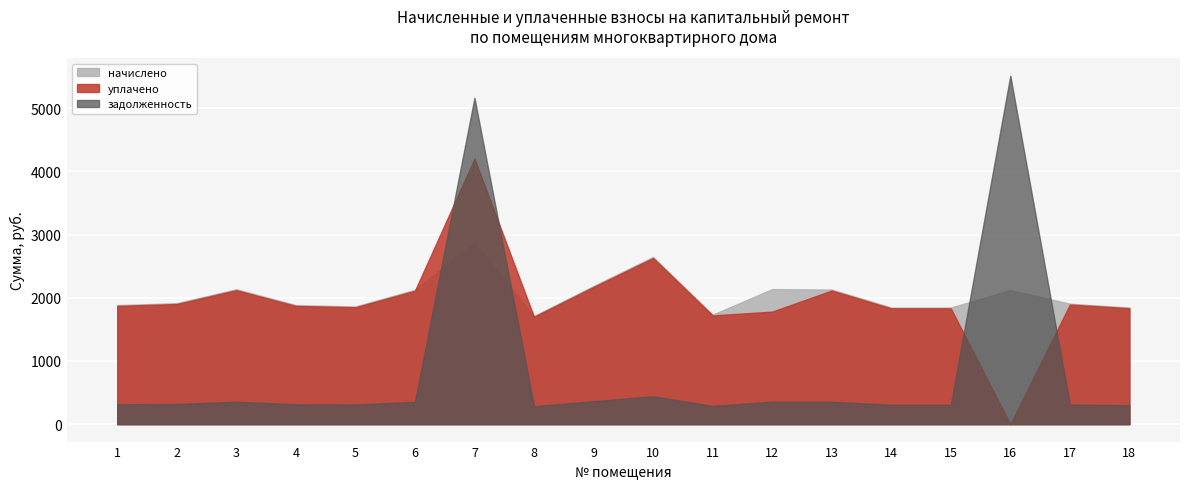

Where is уплачено nearest to the value 2100?

6